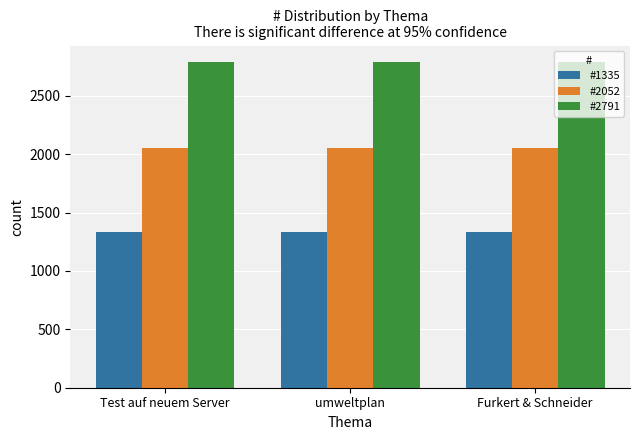

What is the maximum value shown in the chart?

2791